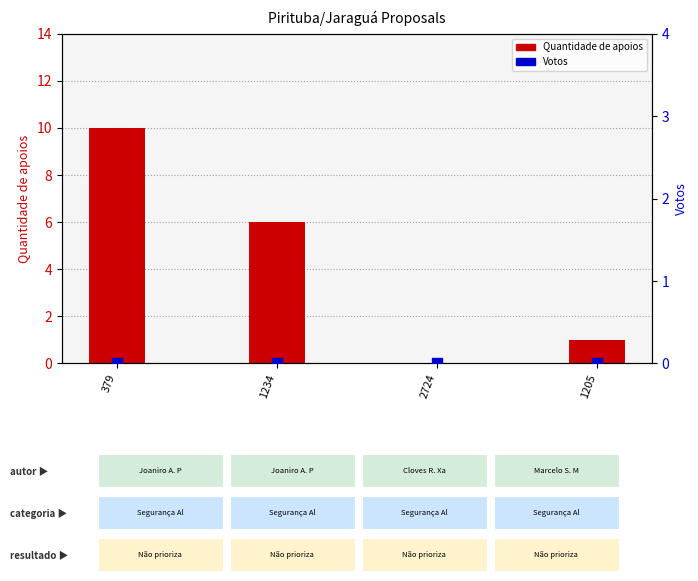

Which series contains the highest Y value?

Quantidade de apoios